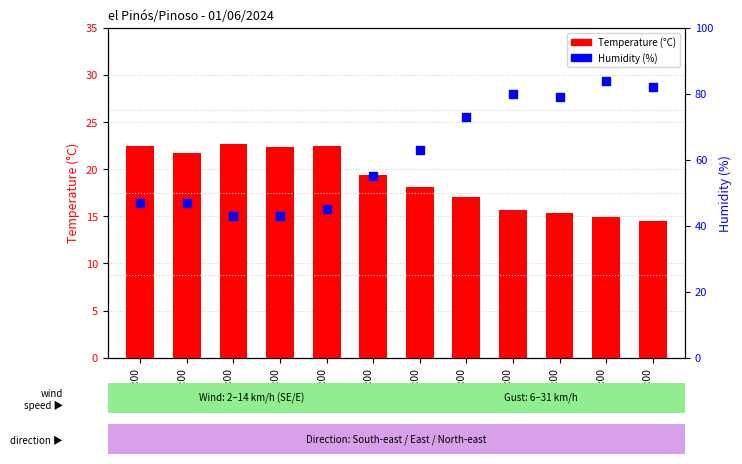

What are all the series names shown in the legend?

Temperature (°C), Humidity (%)